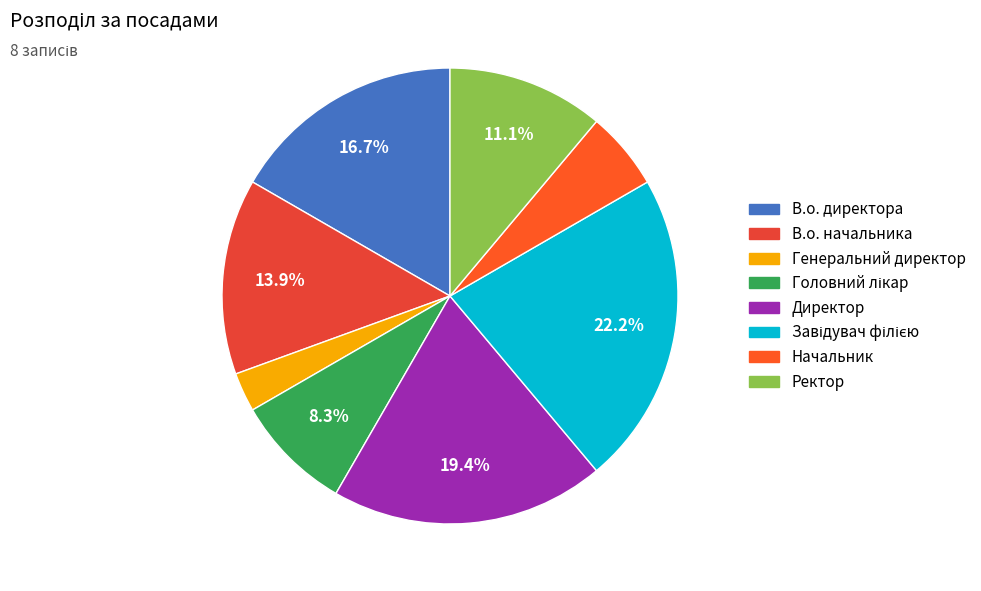

True or false: В.о. директора accounts for 17% of the total.

True